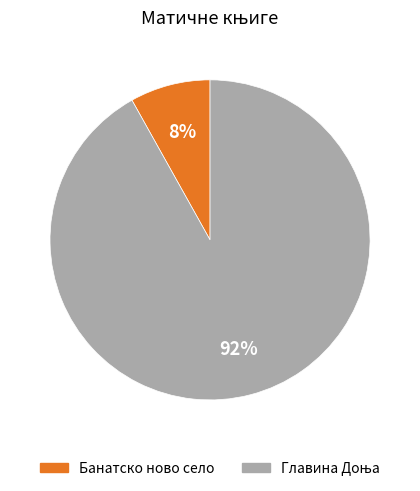

To the nearest percent, what is the difference between the largest and smallest slice percentages?

84%